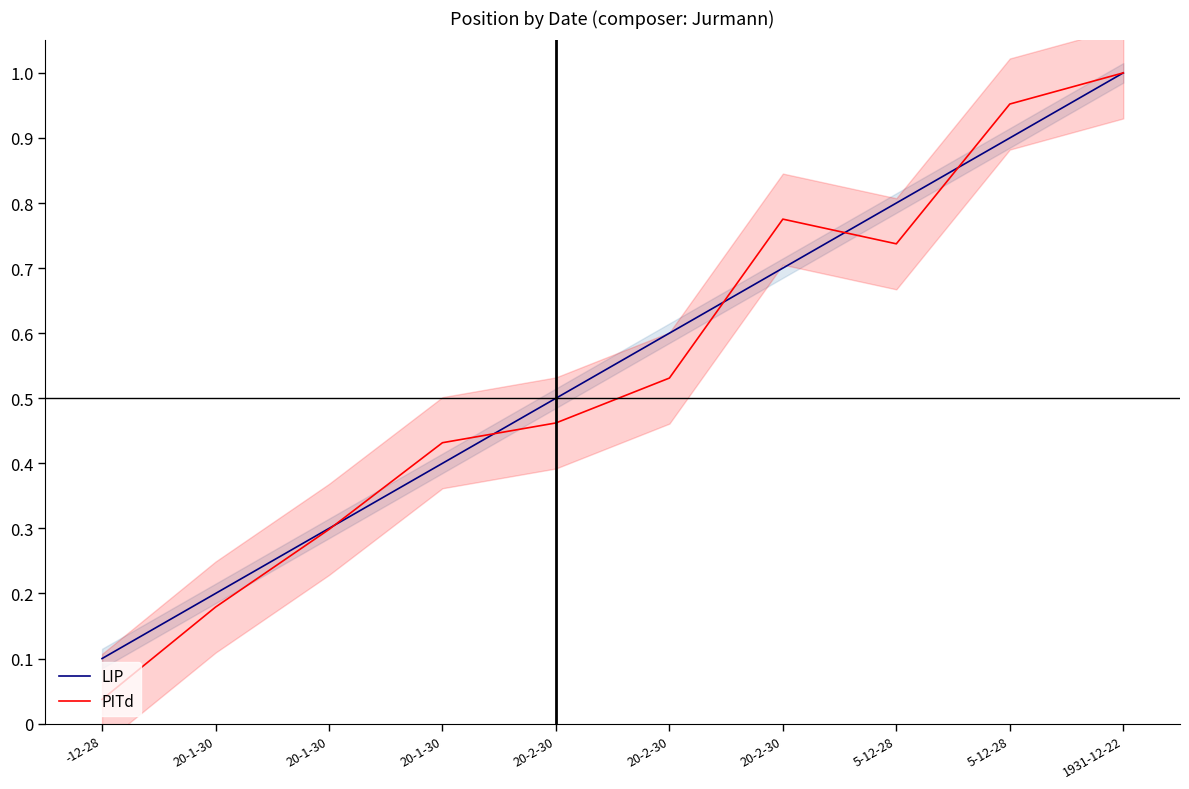

Rank the series by their maximum value, from highest to lowest.

LIP, PITd